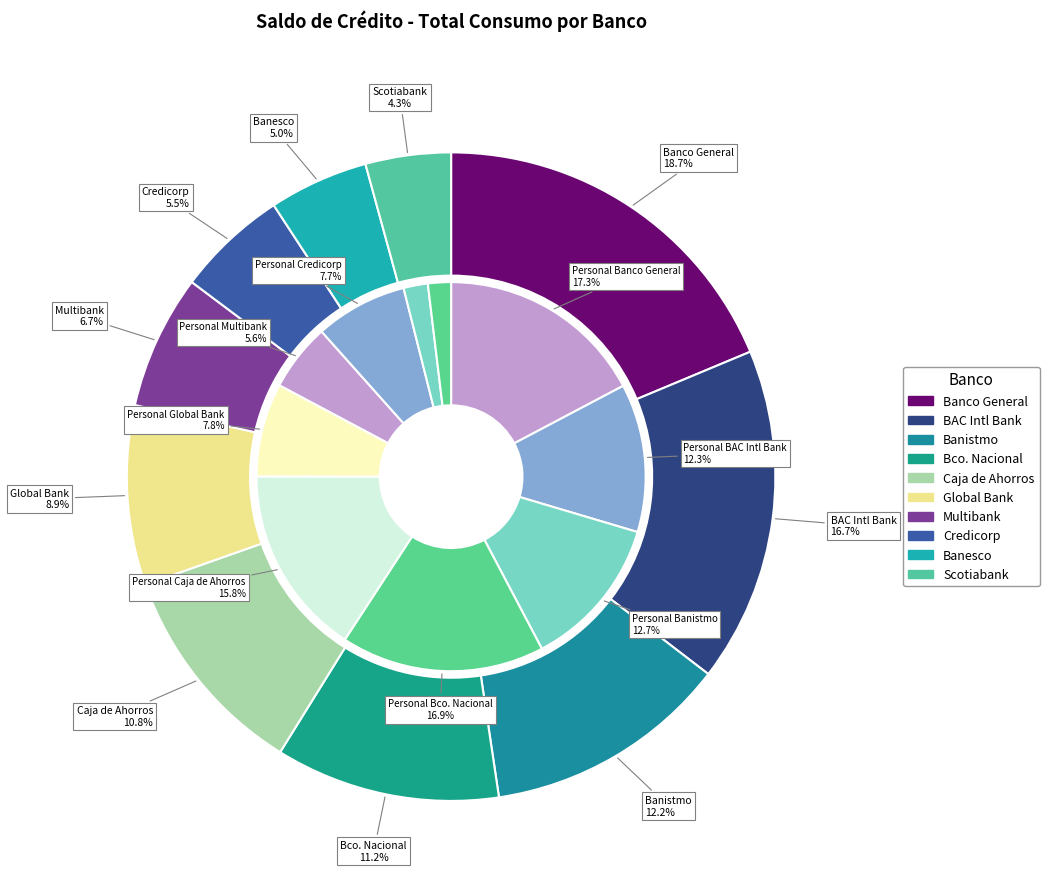

How many slices are in this pie chart?

10